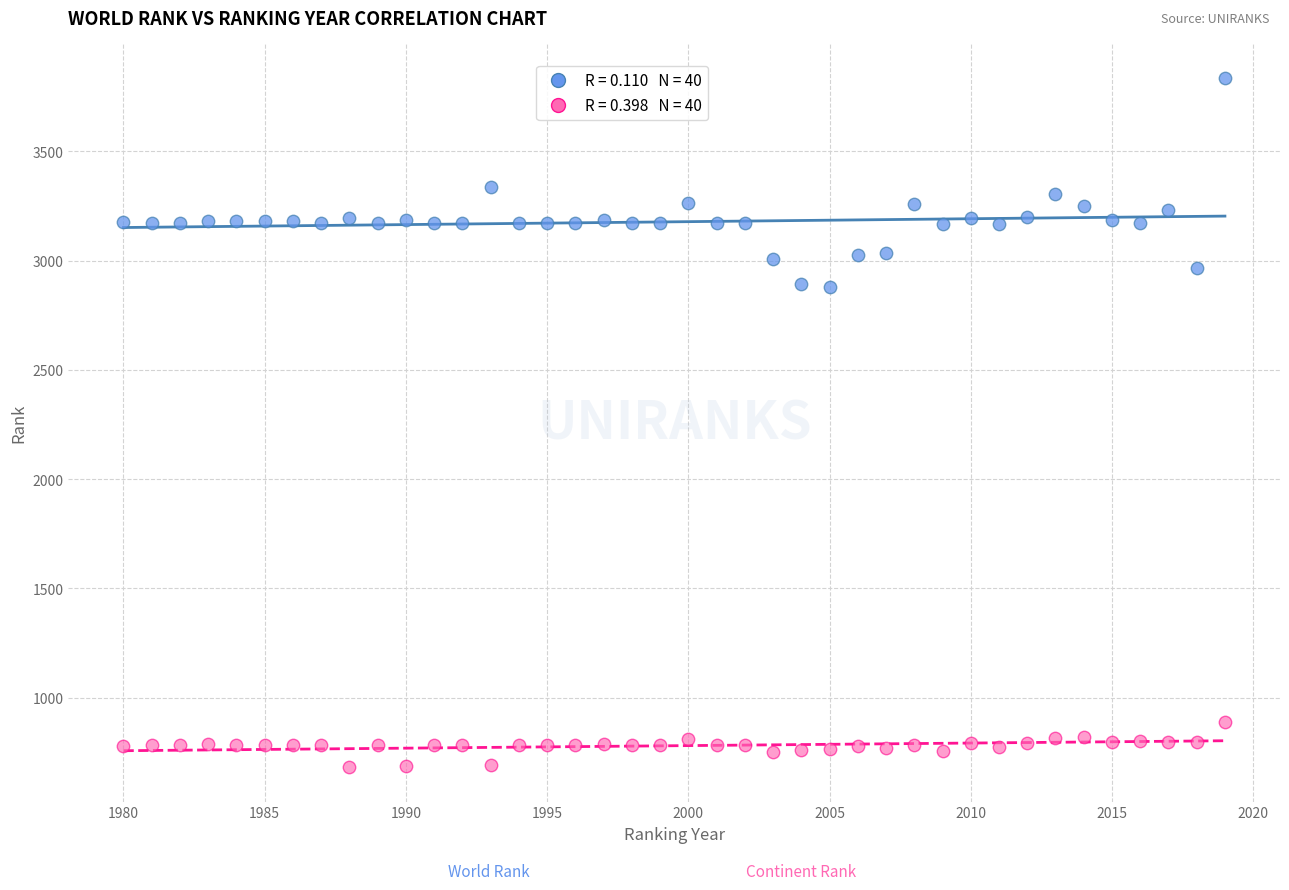

Across all data points, what is the range of X values (max minus min)?

39